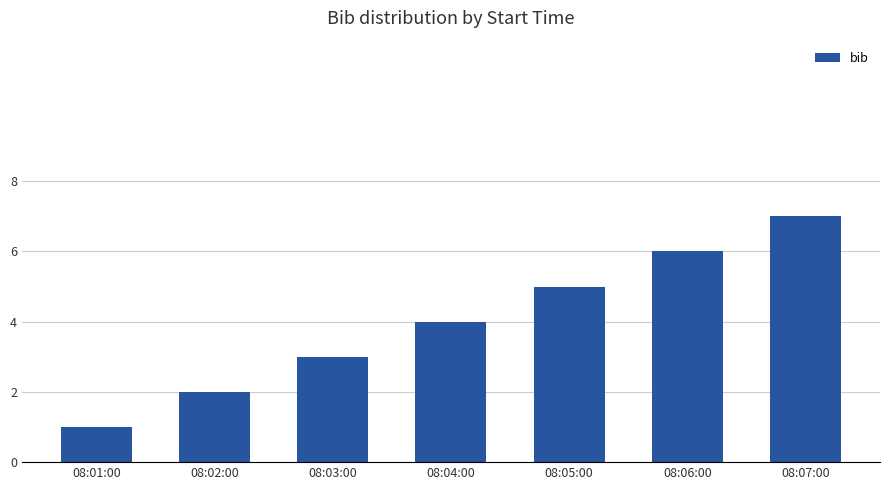

What is the change in value from 08:02:00 to 08:05:00?

+3